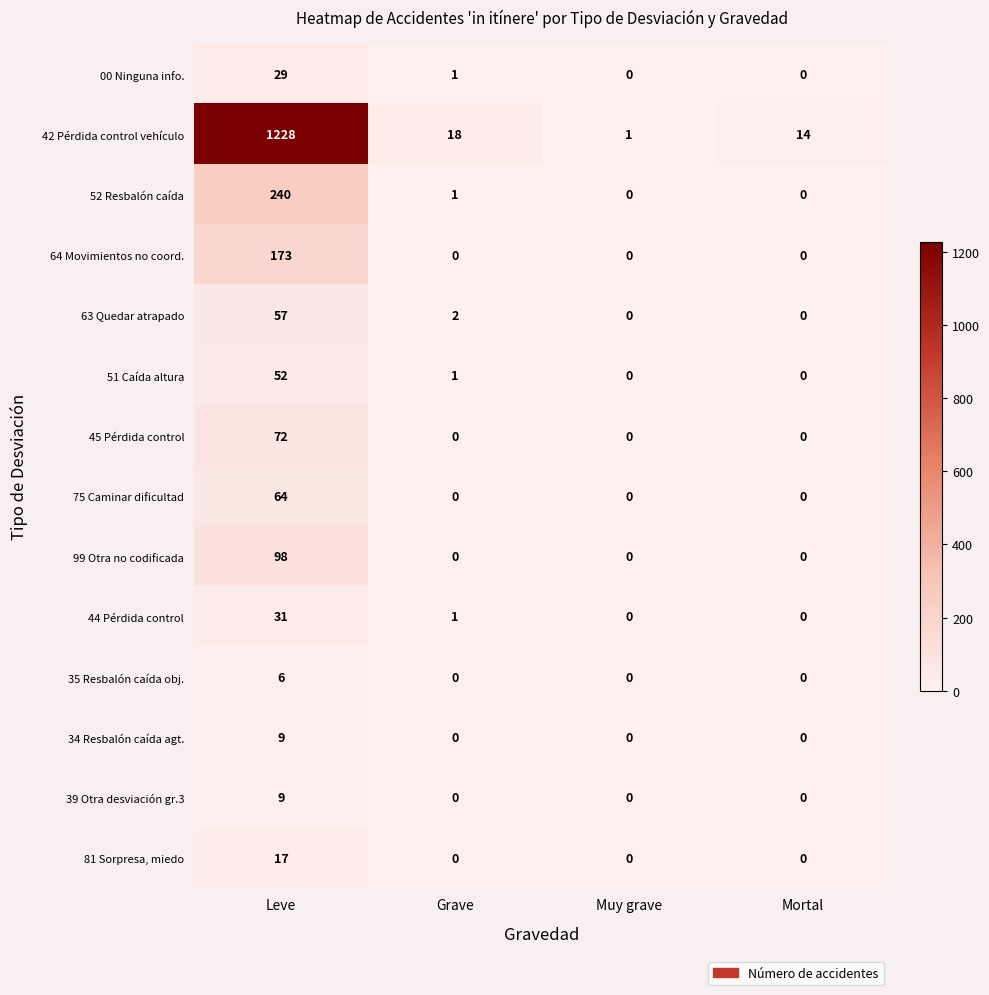

True or false: 34 Resbalón caída agt. has a value of 0 at Grave.

True